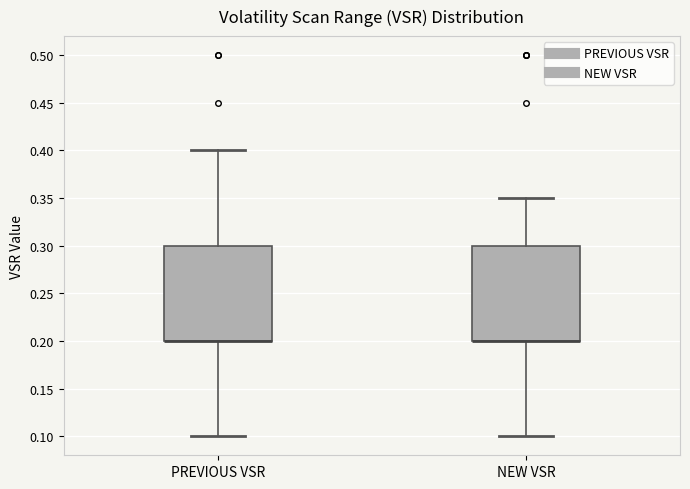

Reading left to right, read every box against the y-axis: the position of its median line, the range the box covers, and the ends of its whiskers. The values are not printed on the chart, so give them approximately, as read against the axis.

PREVIOUS VSR: median 0.20 (drawn on the box's lower edge), box 0.20 to 0.30, whiskers 0.10 to 0.40
NEW VSR: median 0.20 (drawn on the box's lower edge), box 0.20 to 0.30, whiskers 0.10 to 0.35